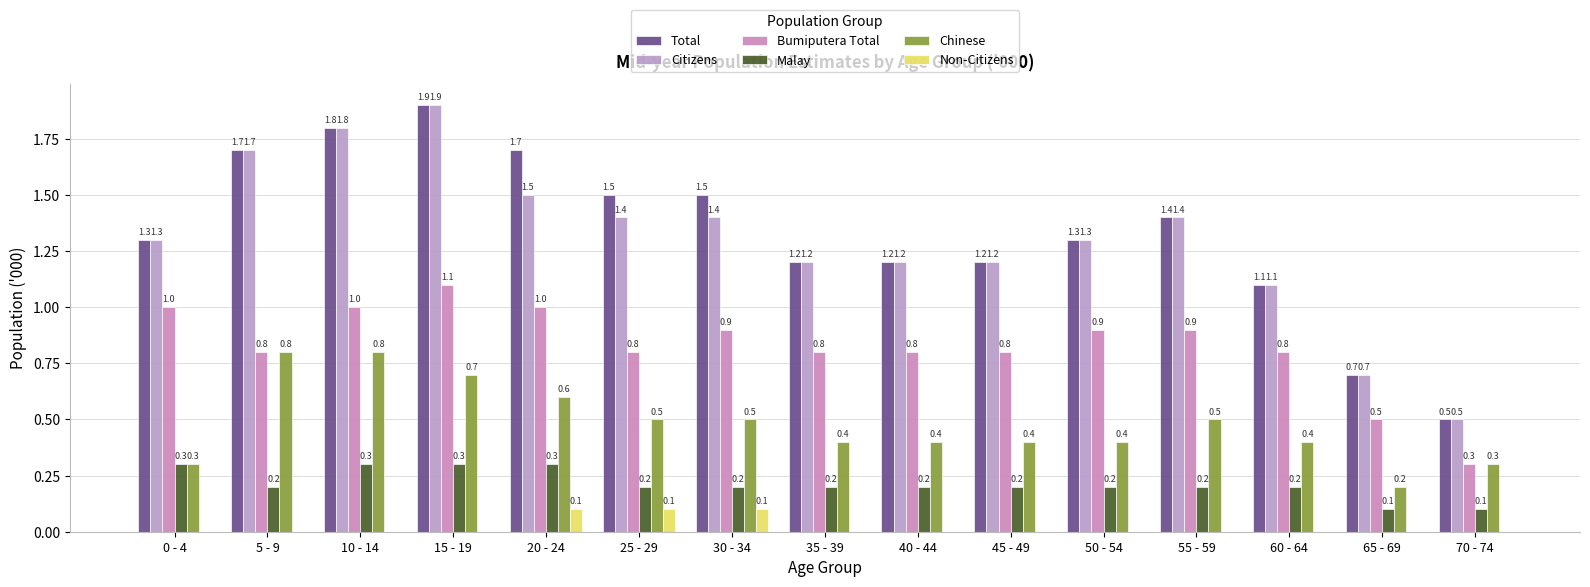

What is the label of the 13th bar from the right?

10 - 14